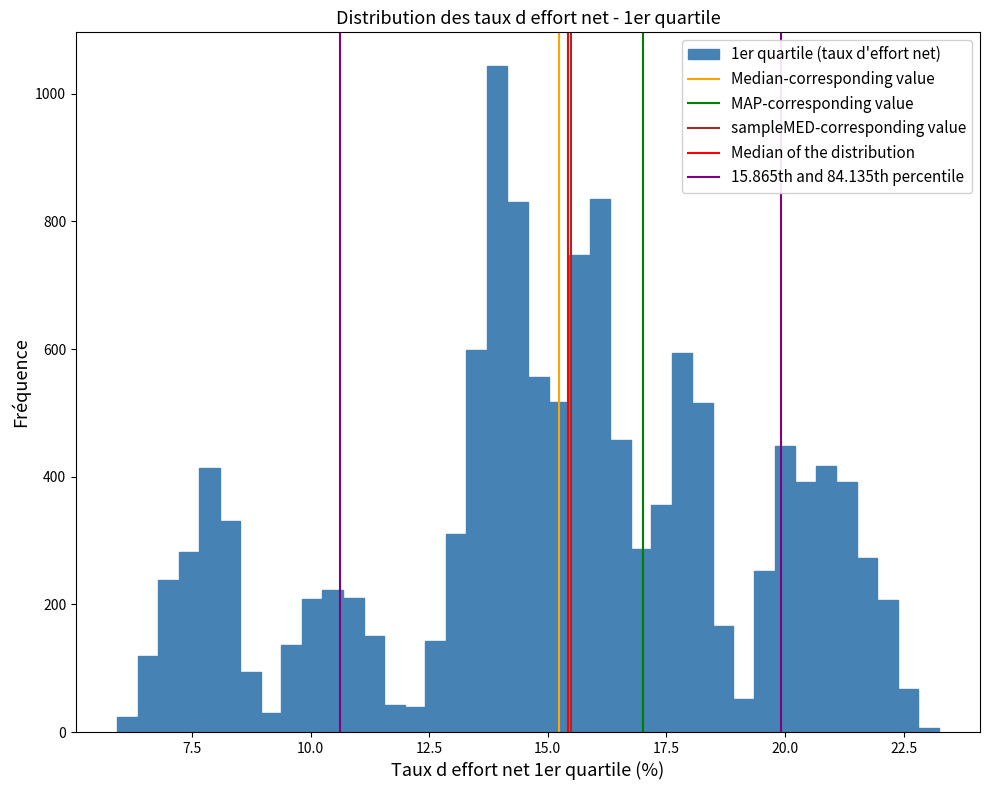

Around what value on the x-axis is the tallest bar? Give the approximate position of its centre, as read against the axis.

14.0